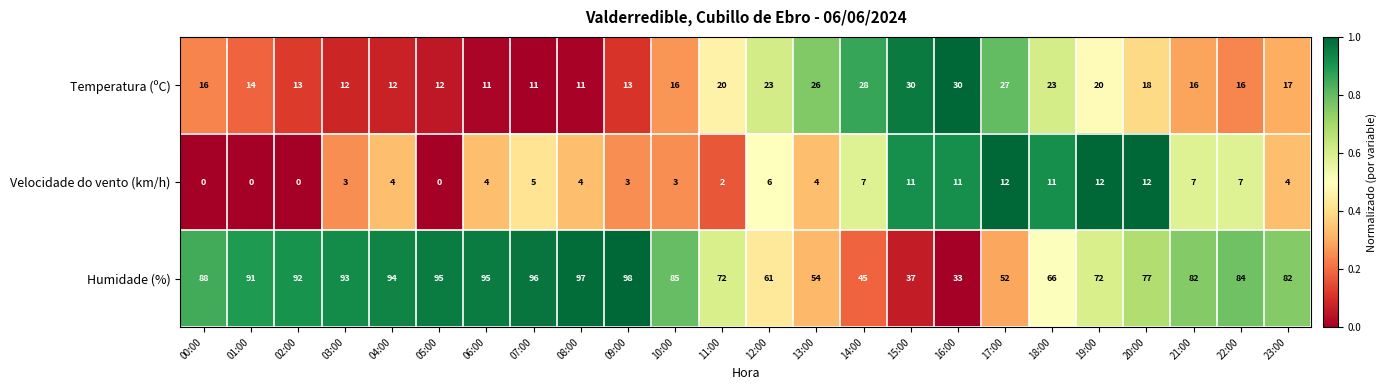

List the series in order of their peak value, lowest first.

Velocidade do vento (km/h), Temperatura (ºC), Humidade (%)